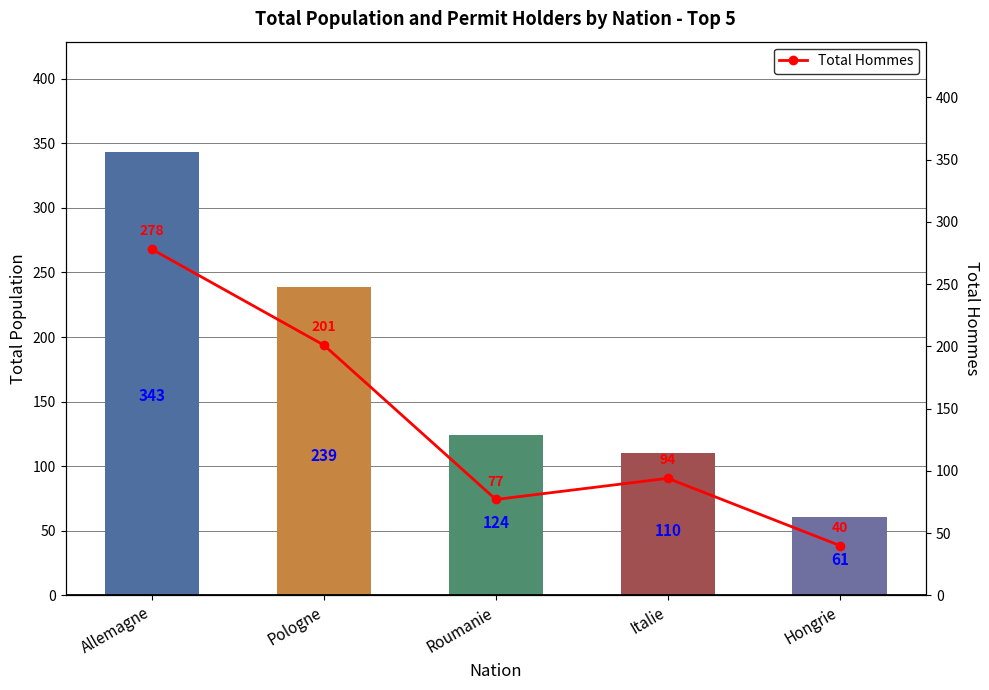

At how many categories does at least one series exceed 125?

2